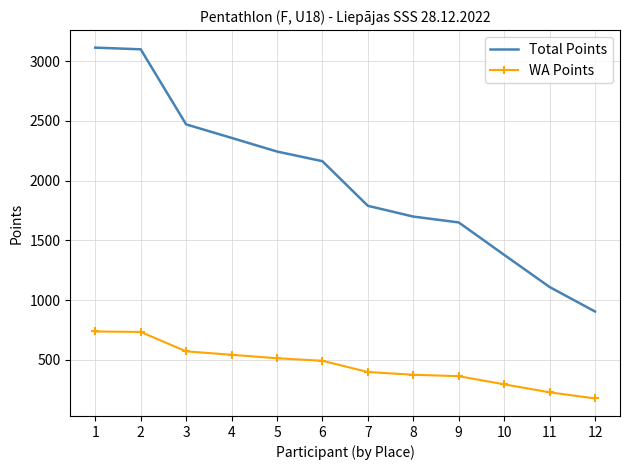

Rank the series by their average value, from lowest to highest.

WA Points, Total Points